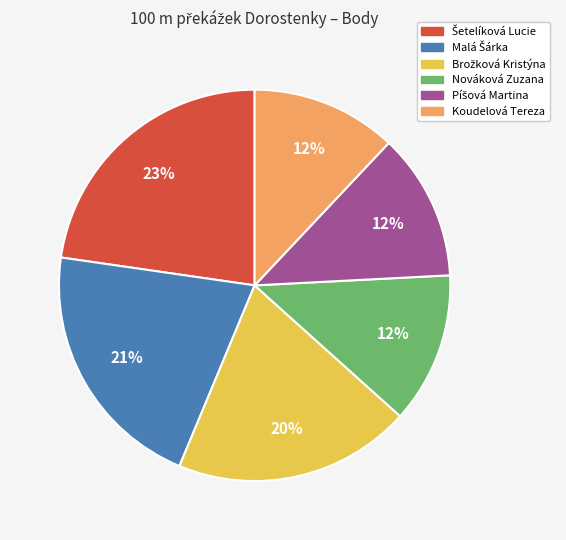

How many segments does this pie chart have?

6